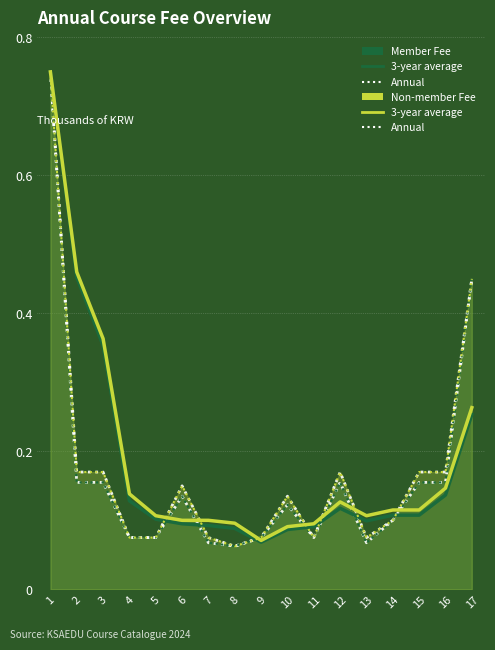

At how many categories does at least one series exceed 0?

17